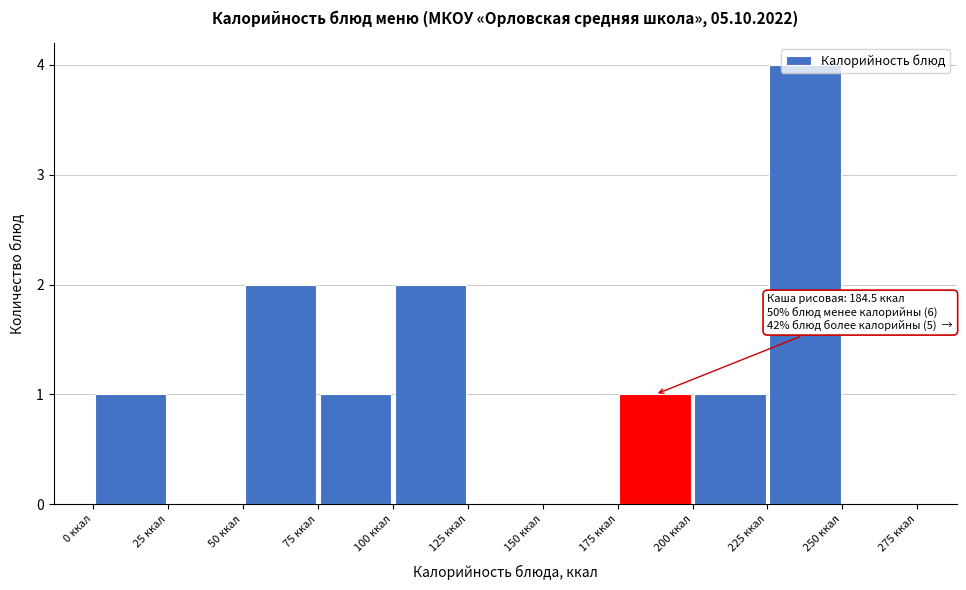

Which range on the x-axis has the tallest bar?

225 to 250